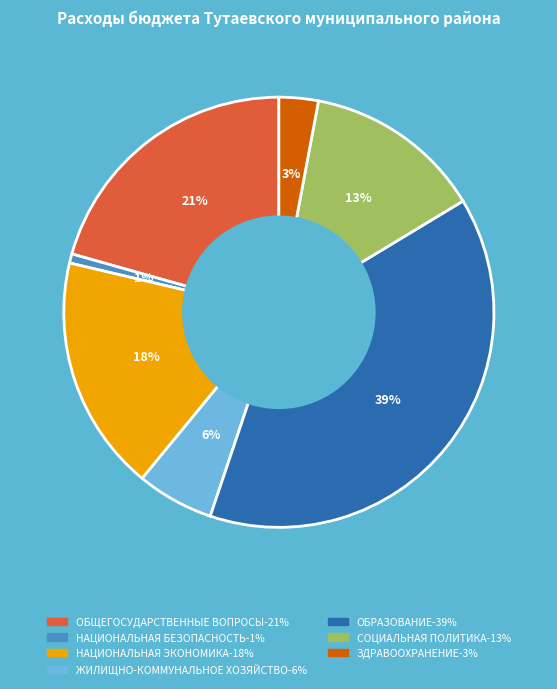

To the nearest percent, what is the difference between the largest and smallest slice percentages?

38%